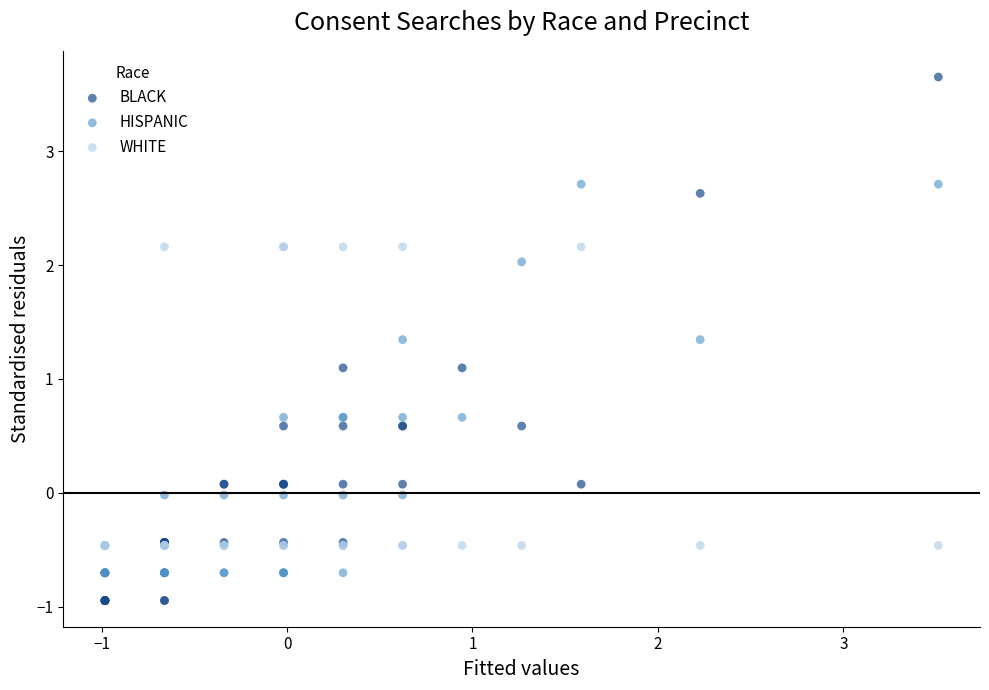

What are all the series names shown in the legend?

BLACK, HISPANIC, WHITE